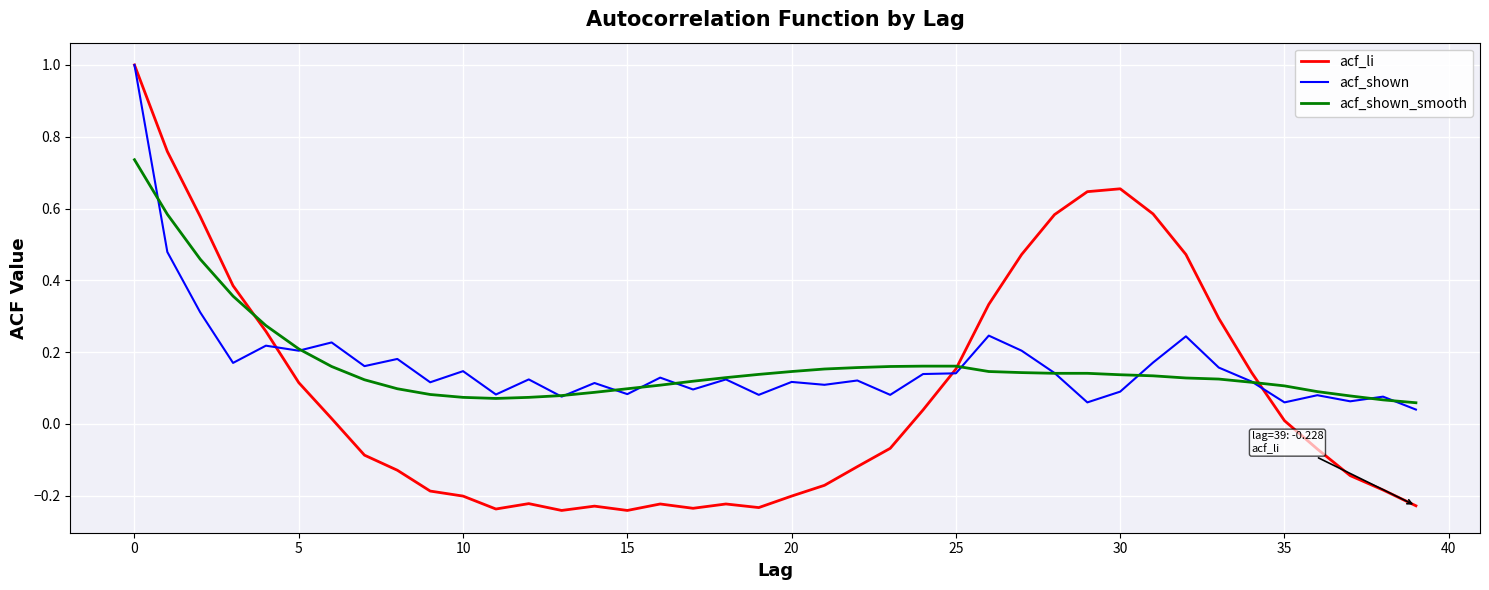

Which series has the largest range (max minus min)?

acf_li